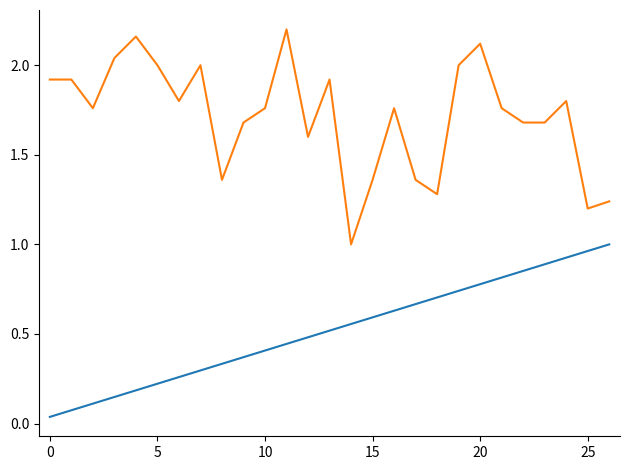

Does the chart have visible grid lines?

No